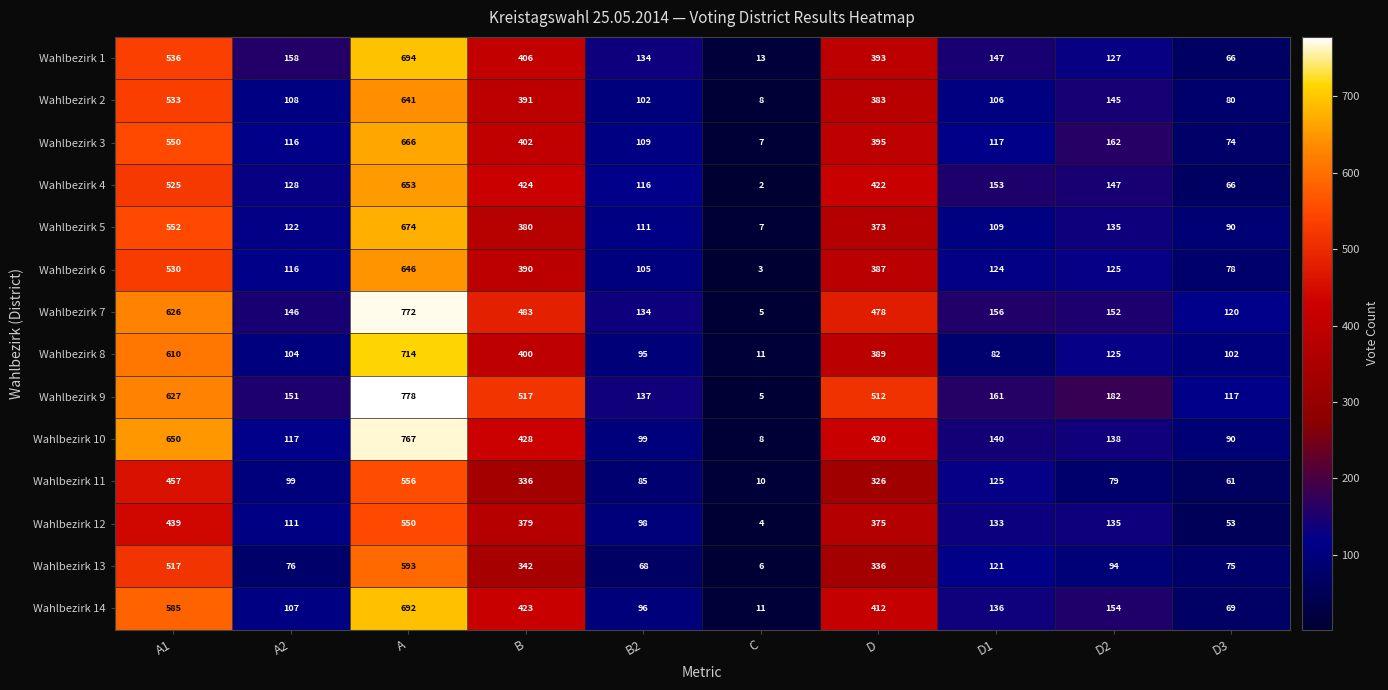

How many data points does each series have?

10